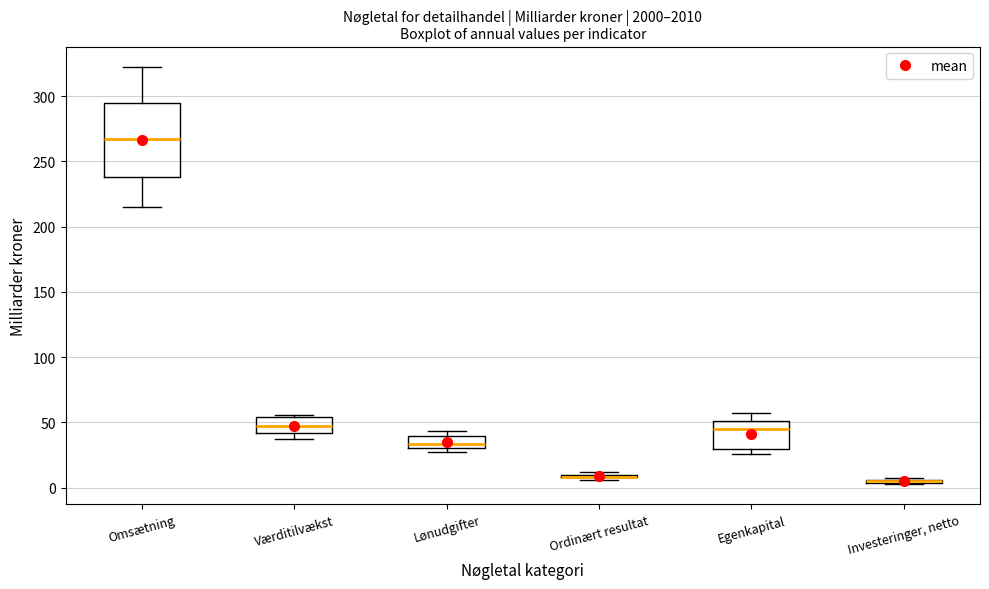

Reading left to right, read every box against the y-axis: the position of its median line, the range the box covers, and the ends of its whiskers. The values are not printed on the chart, so give them approximately, as read against the axis.

Omsætning: median 265, box 240 to 295, whiskers 215 to 320
Værditilvækst: median 50, box 40 to 55, whiskers 40 (just below the box's lower edge) to 55 (just above the box's upper edge)
Lønudgifter: median 35, box 30 to 40, whiskers 25 to 45
Ordinært resultat: box collapsed to a line at 10, whiskers 5 to 10
Egenkapital: median 45, box 30 to 50, whiskers 25 to 55
Investeringer, netto: box collapsed to a line at 5, whiskers 5 to 10